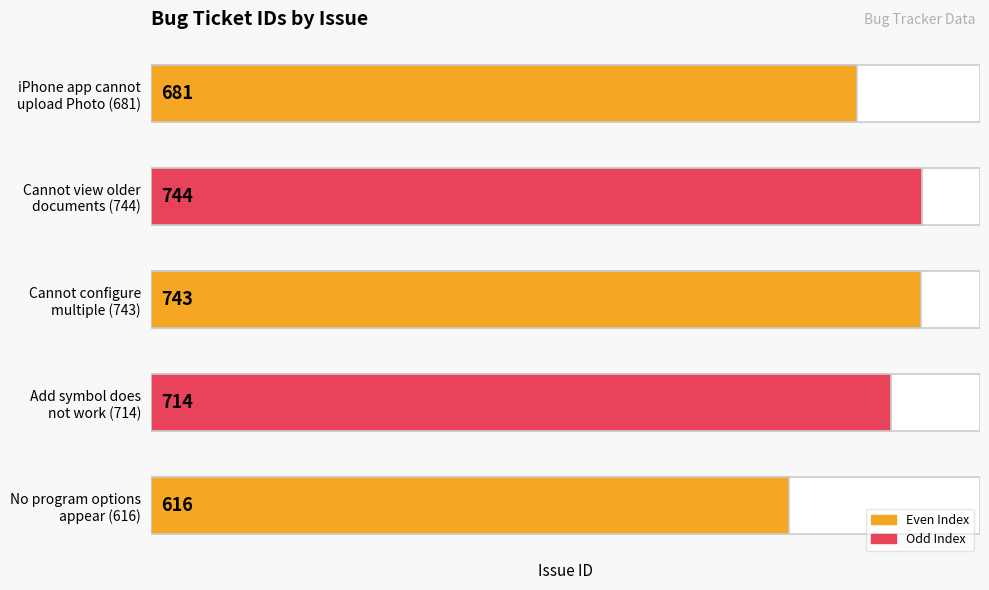

What is the maximum value shown in the chart?

744